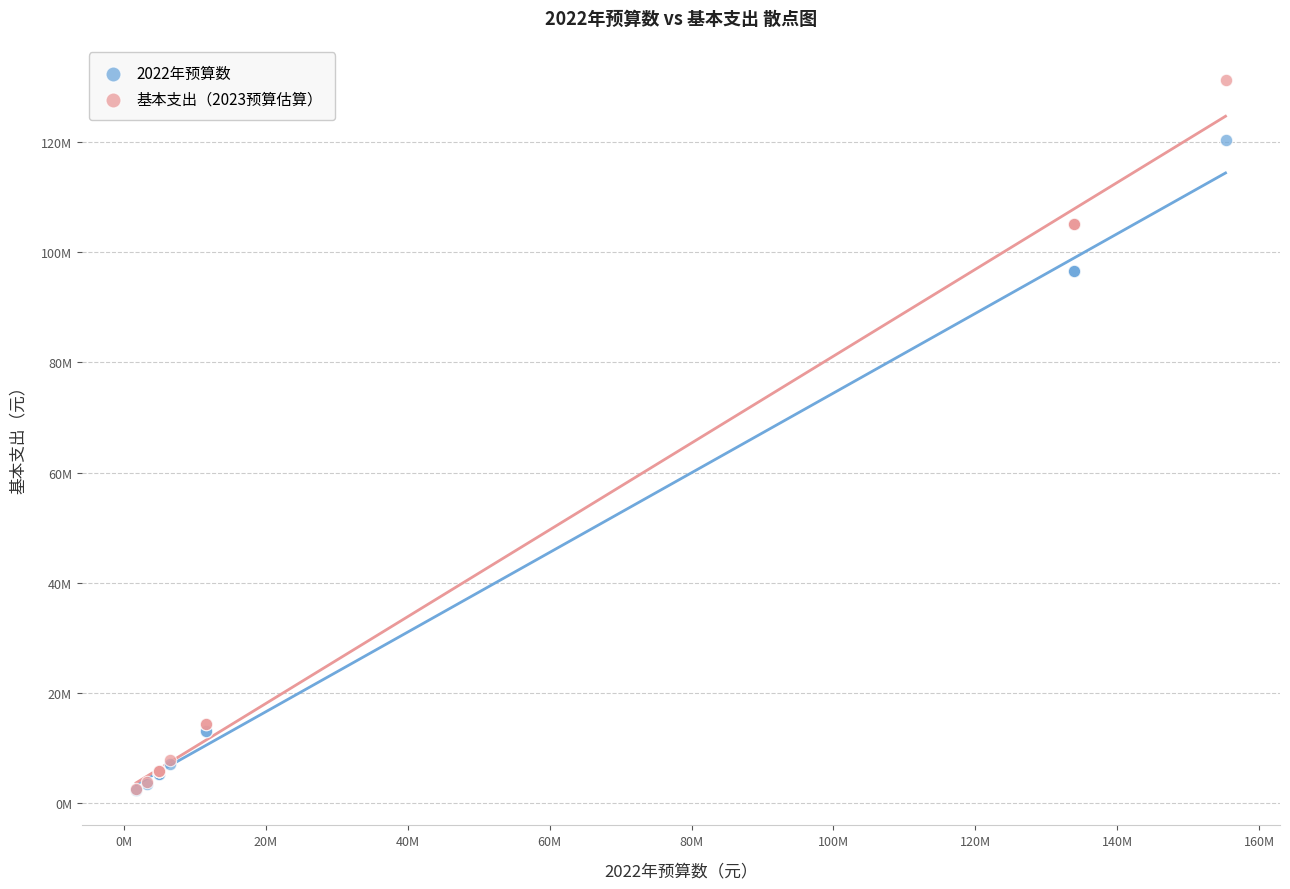

What are all the series names shown in the legend?

2022年预算数, 基本支出（2023预算估算）